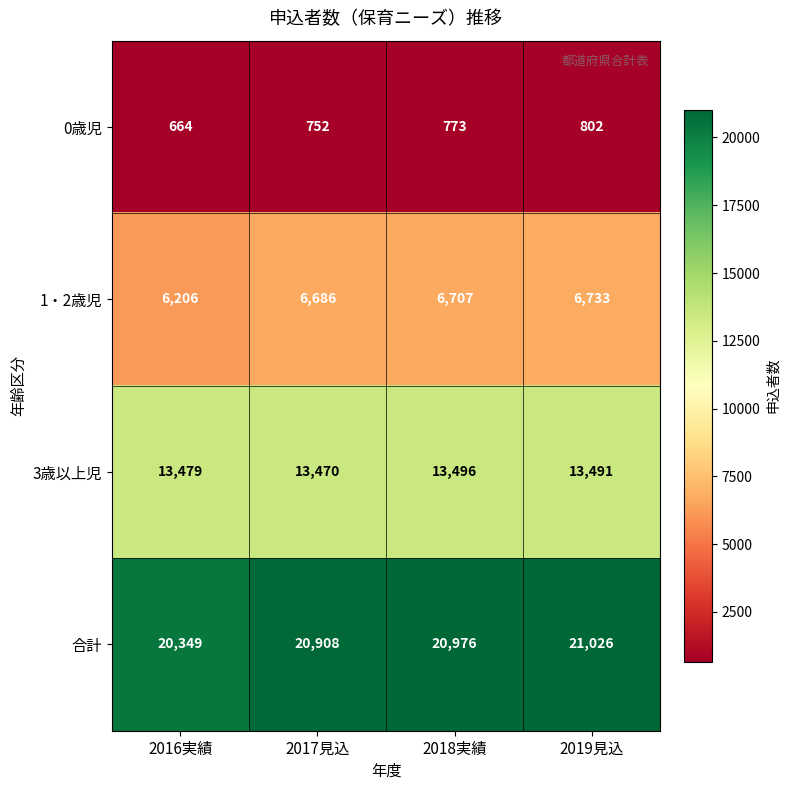

List the series in order of their overall mean, highest first.

合計, 3歳以上児, 1・2歳児, 0歳児